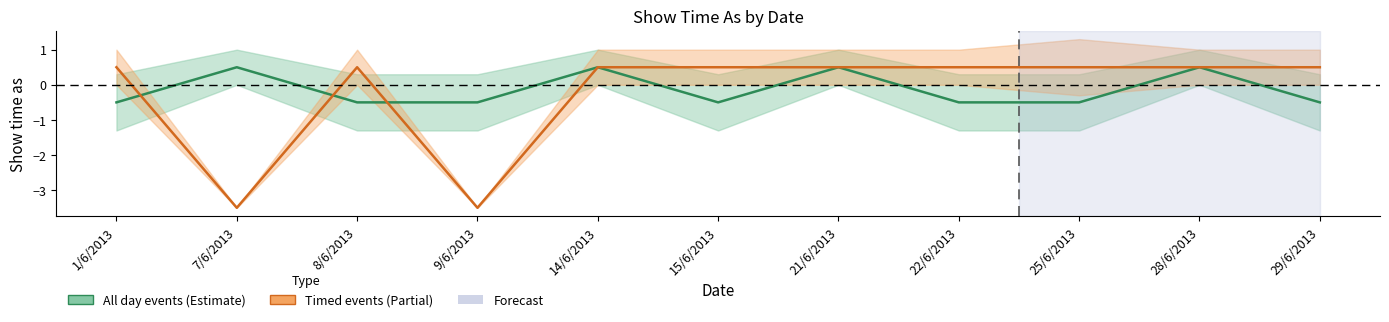

True or false: All day events has a value of -0.5 at 9/6/2013.

True